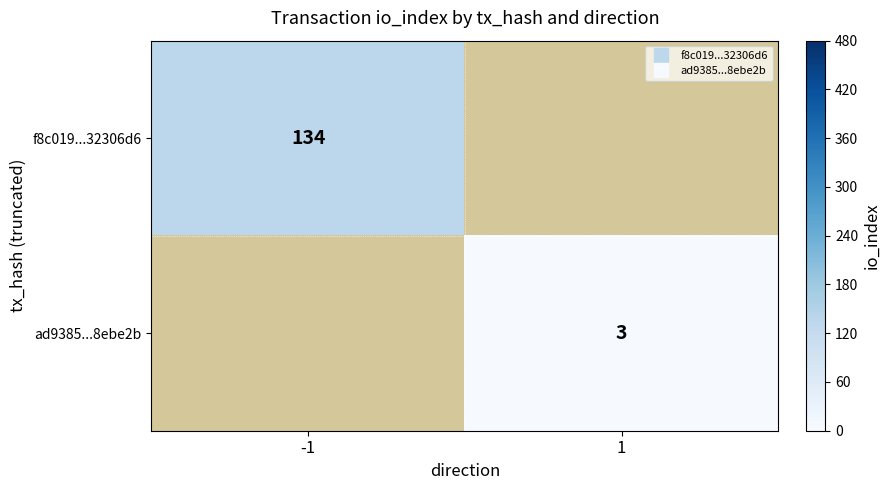

Rank the series by their maximum value, from highest to lowest.

f8c019...32306d6, ad9385...8ebe2b